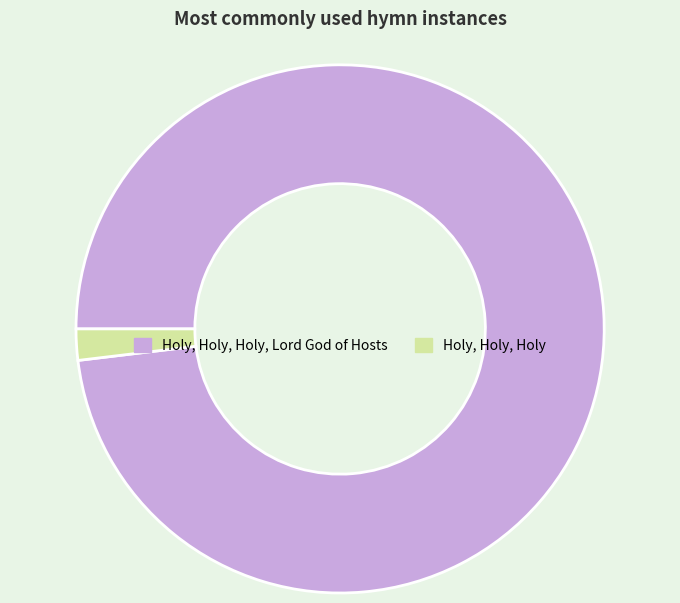

Combined, do Holy, Holy, Holy, Lord God of Hosts and Holy, Holy, Holy account for over 50%?

Yes